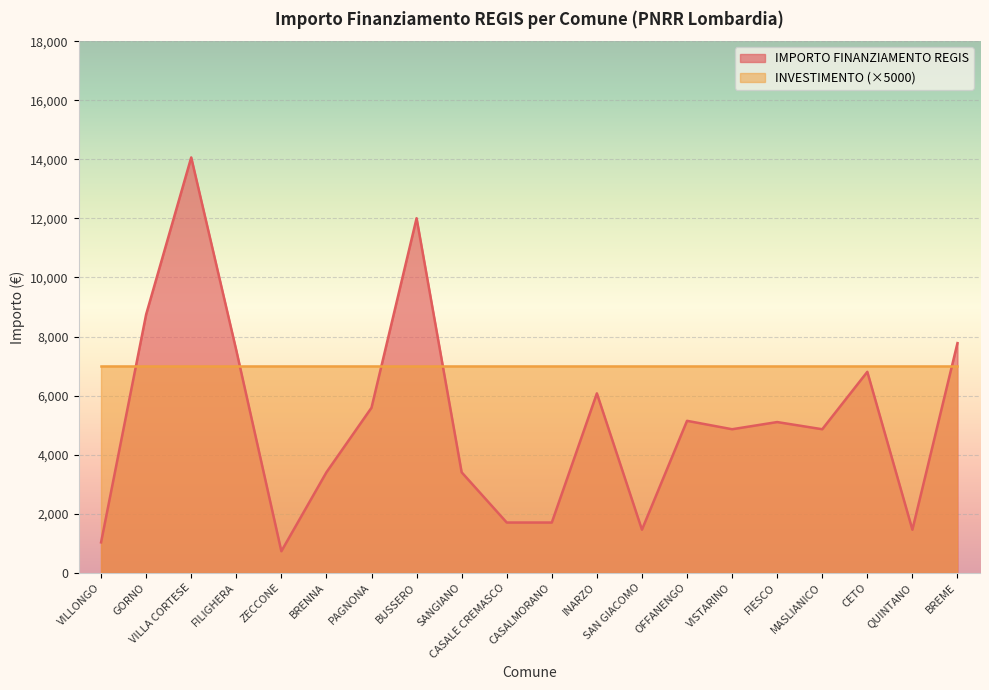

List the labels in order of value, largest first.

VILLA CORTESE, BUSSERO, GORNO, BREME, FILIGHERA, CETO, INARZO, PAGNONA, OFFANENGO, FIESCO, VISTARINO, MASLIANICO, BRENNA, SANGIANO, CASALE CREMASCO, CASALMORANO, SAN GIACOMO, QUINTANO, VILLONGO, ZECCONE